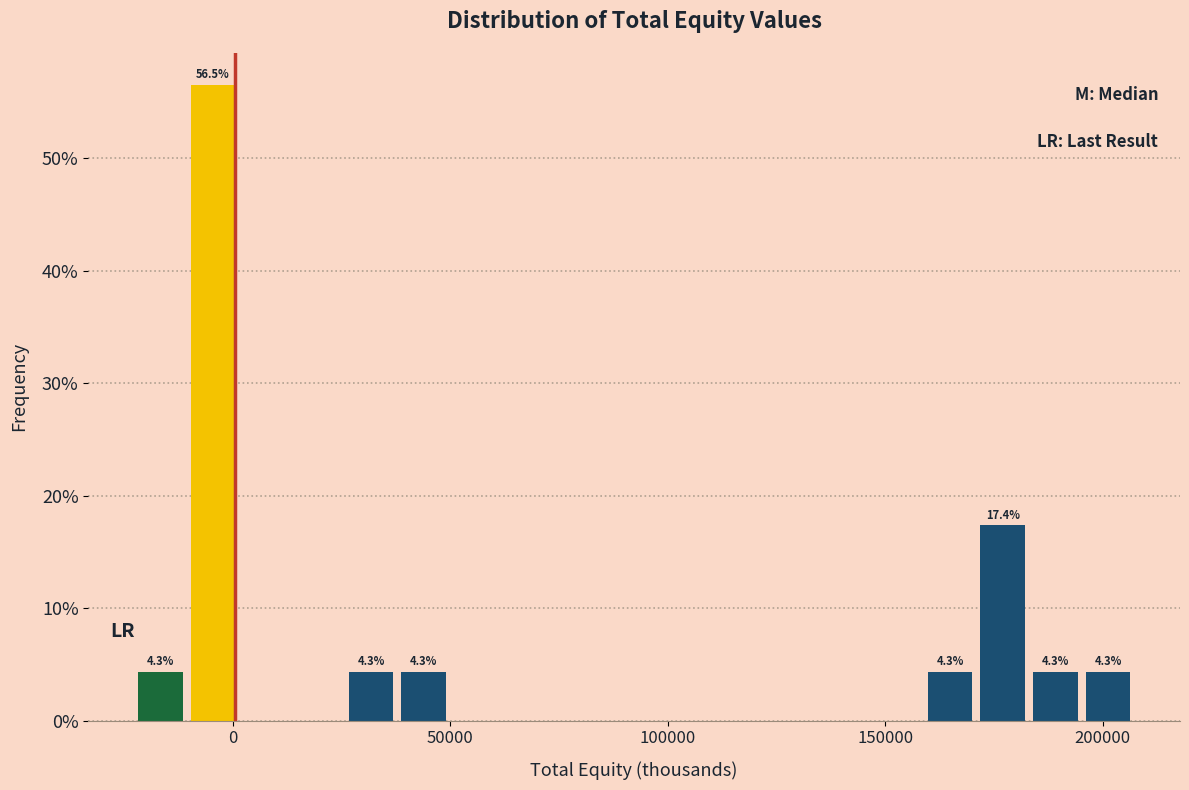

Read against the x-axis, roughly where is the centre of the tallest bar?

-5000